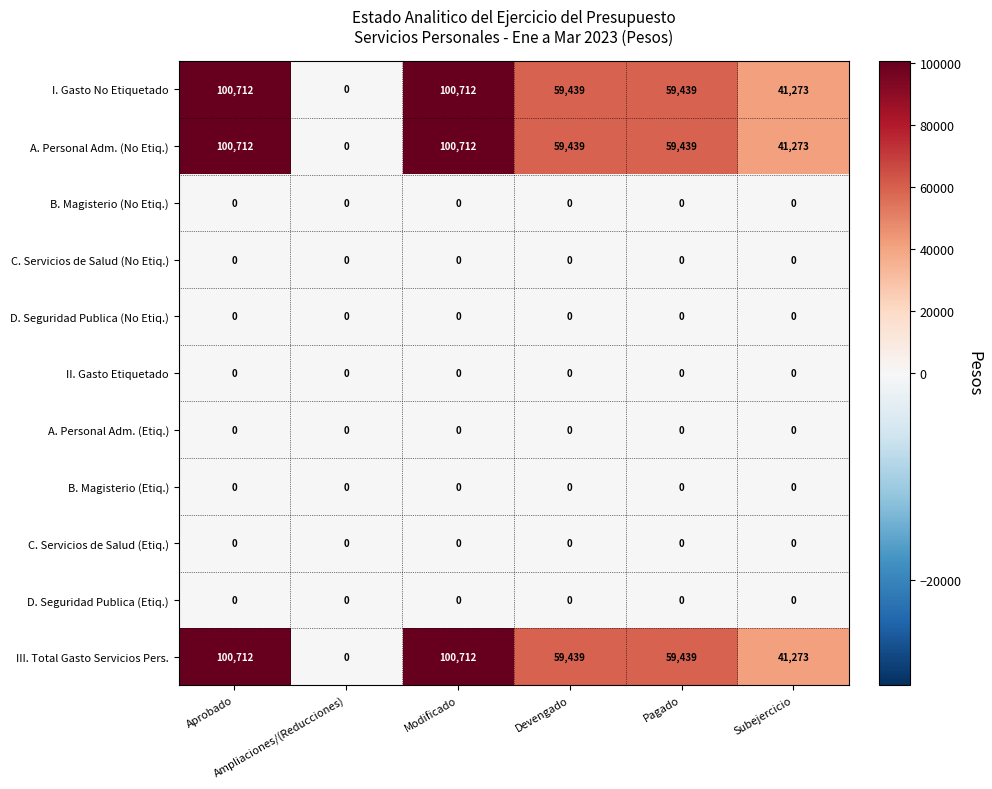

What is the difference between the second highest and minimum values in the A. Personal Adm. (No Etiq.) series?

100712